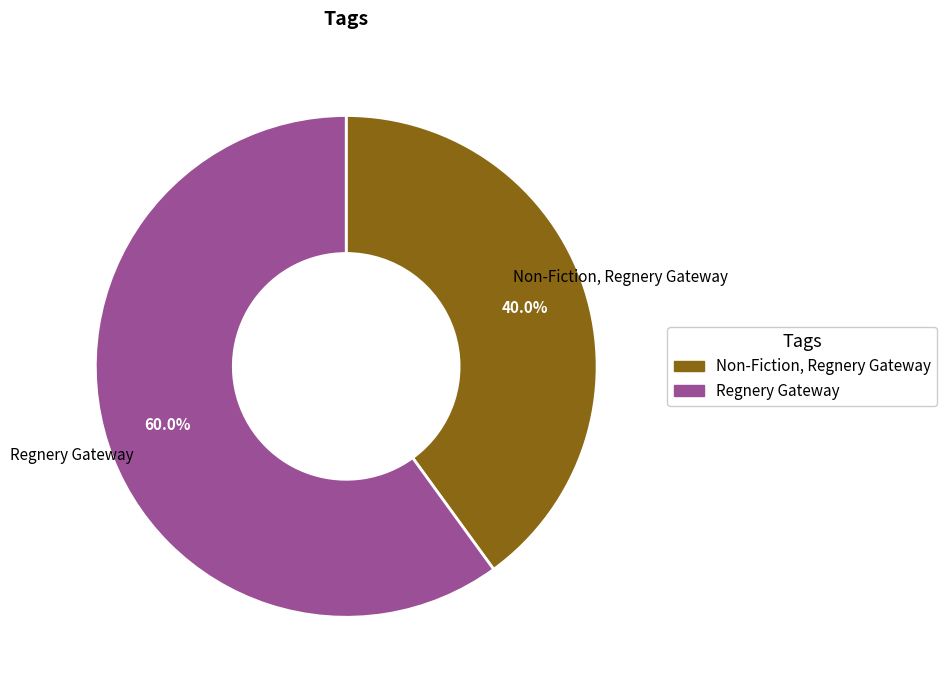

Count the number of slices in the pie.

2